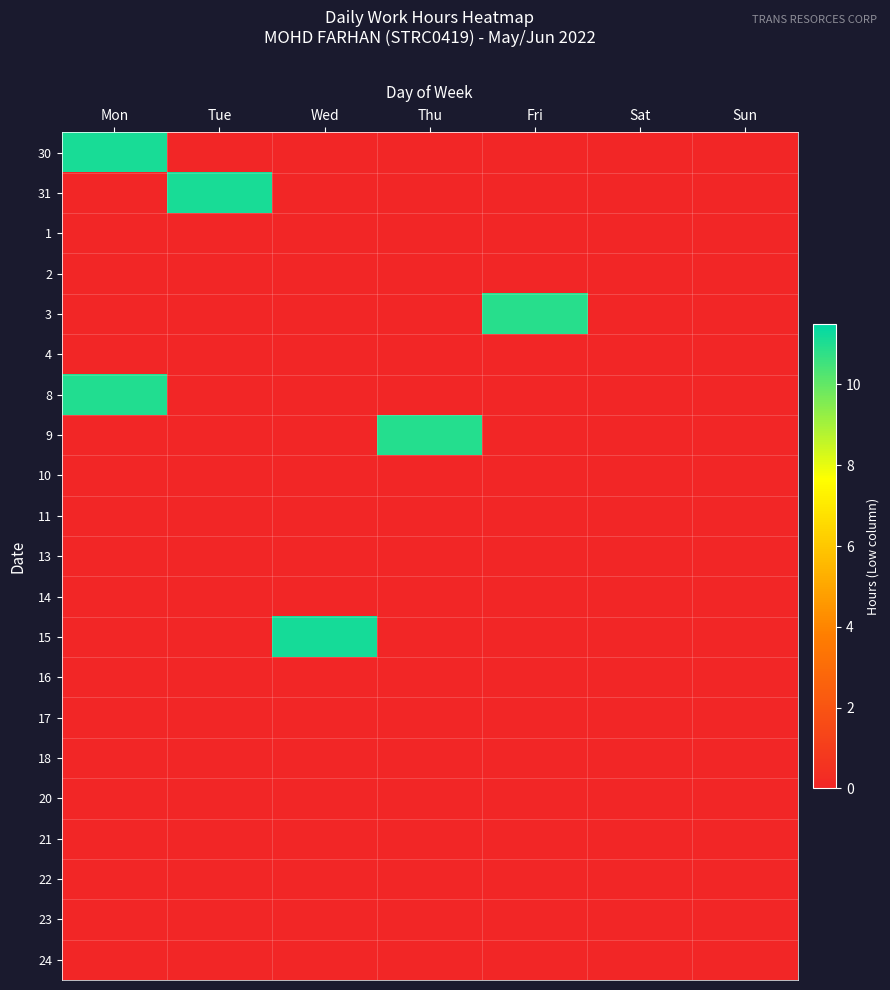

At Fri, list the series in order from smallest to largest.

30, 31, 1, 2, 4, 8, 9, 10, 11, 13, 14, 15, 16, 17, 18, 20, 21, 22, 23, 24, 3